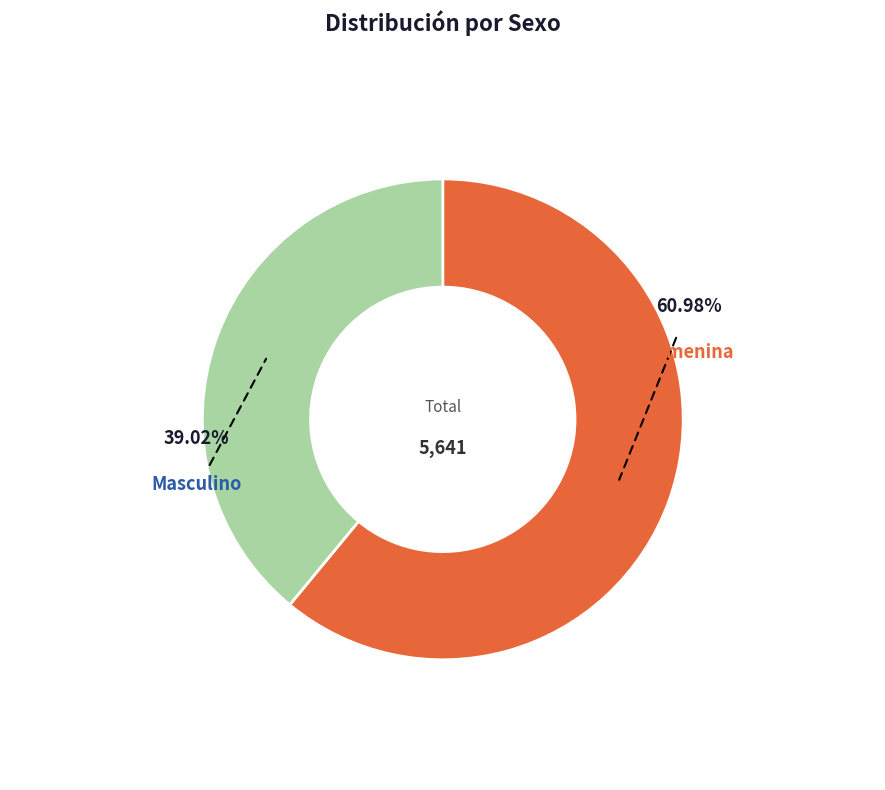

Is there a majority slice in this chart?

Yes